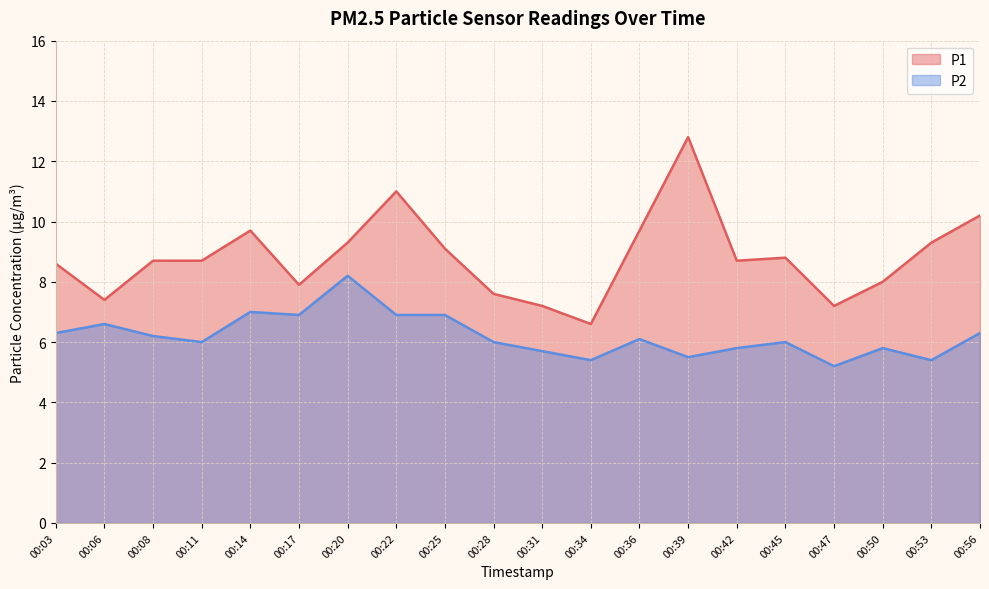

The value of P2 at 00:11 is 6.0. True or false?

True